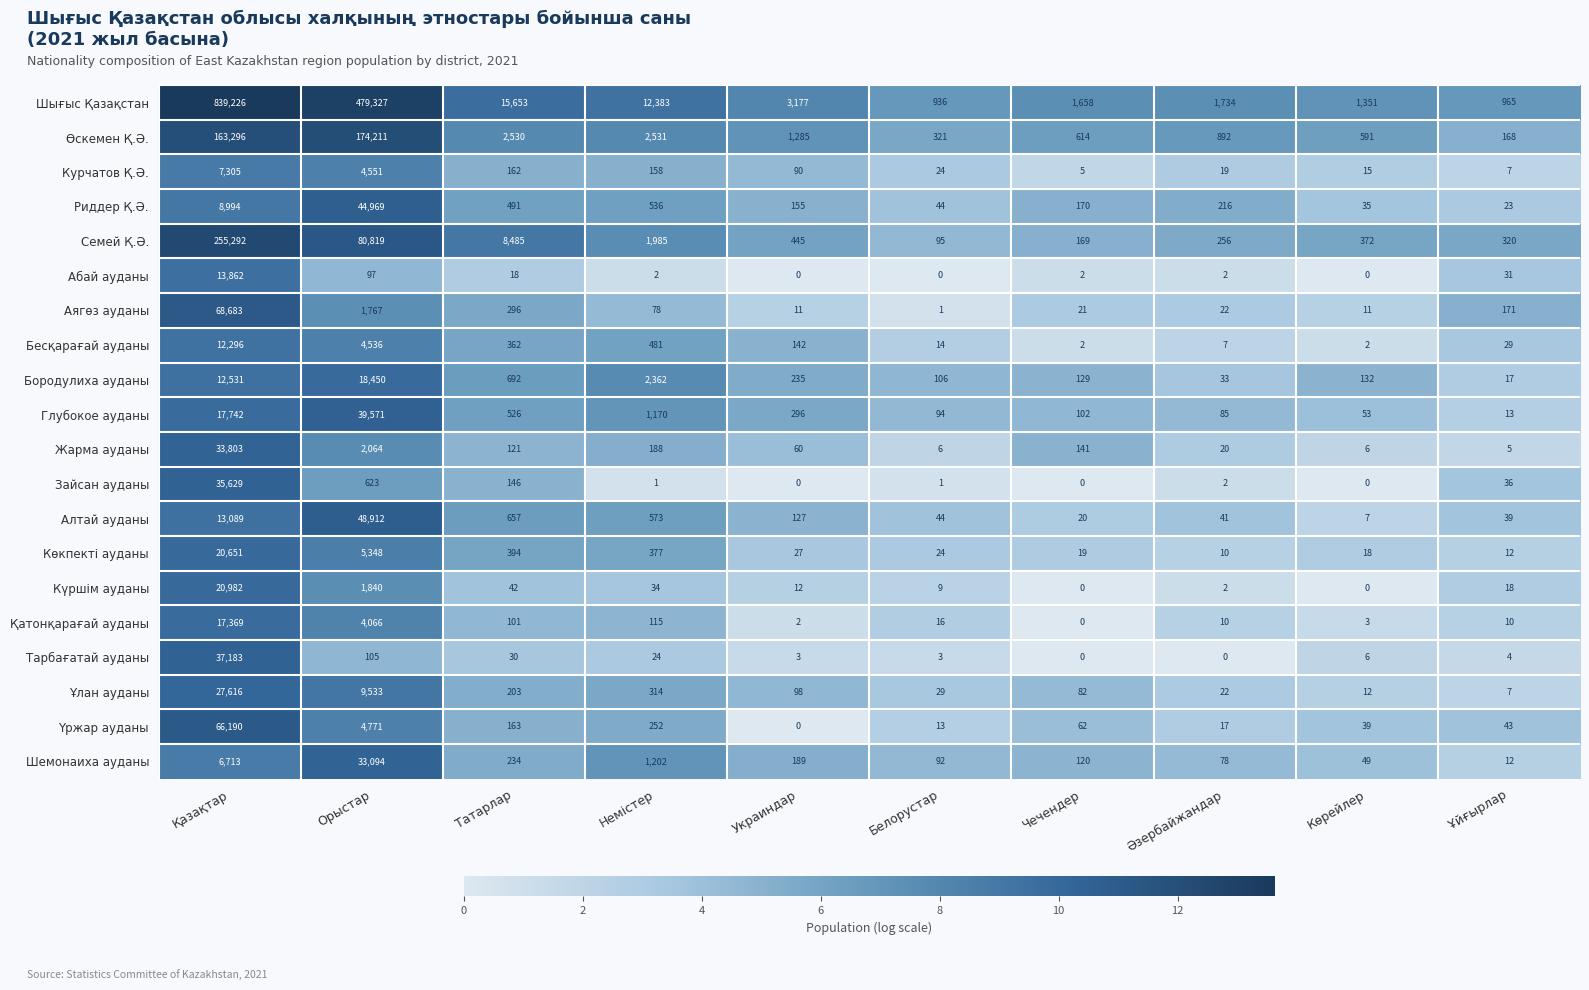

At which label does Ұлан ауданы reach its minimum?

Ұйғырлар